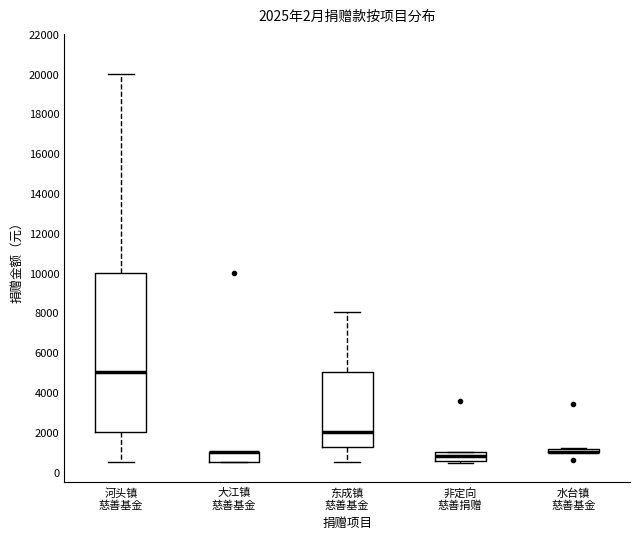

Comparing the boxes themselves (not the whiskers), which one is the tallest?

河头镇 慈善基金